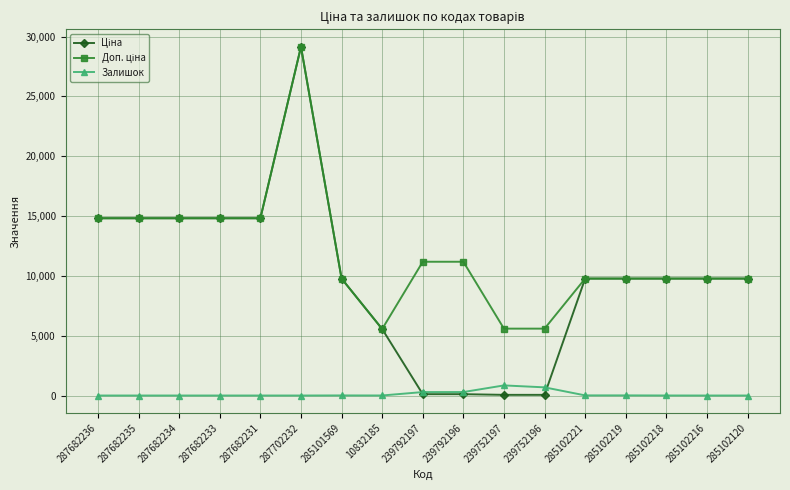

What is the maximum value shown in the chart?

29152.3